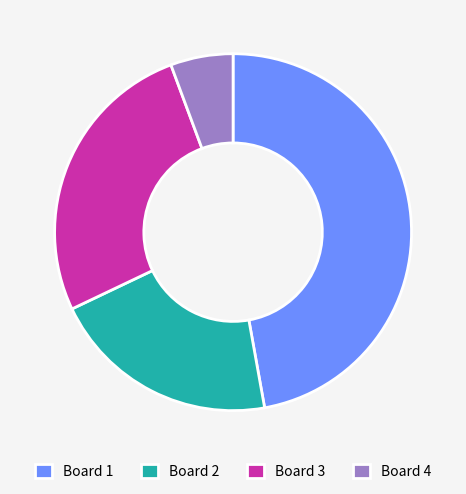

Between Board 2 and Board 4, which is larger?

Board 2